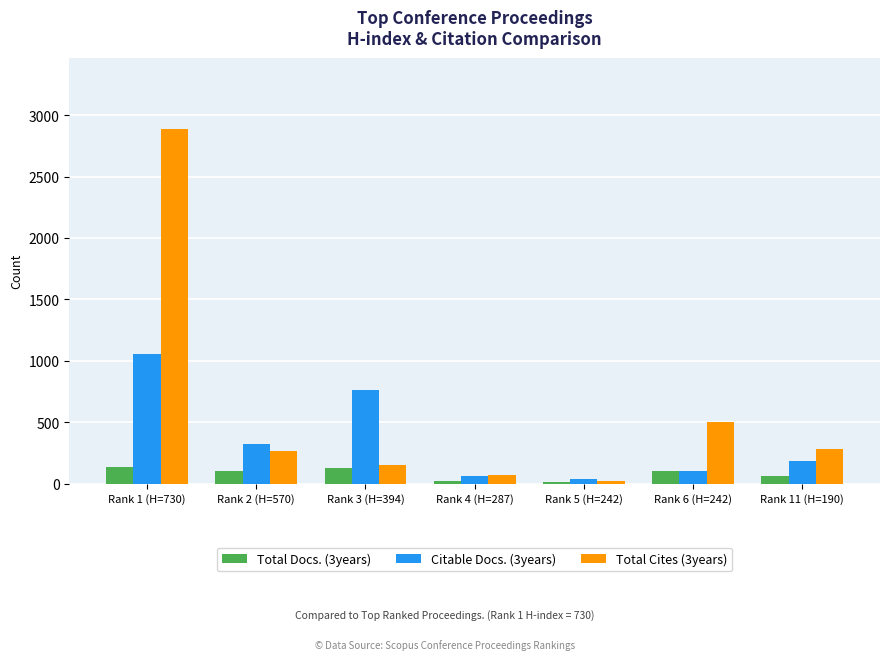

What is the average value of the Citable Docs. (3years) series?

361